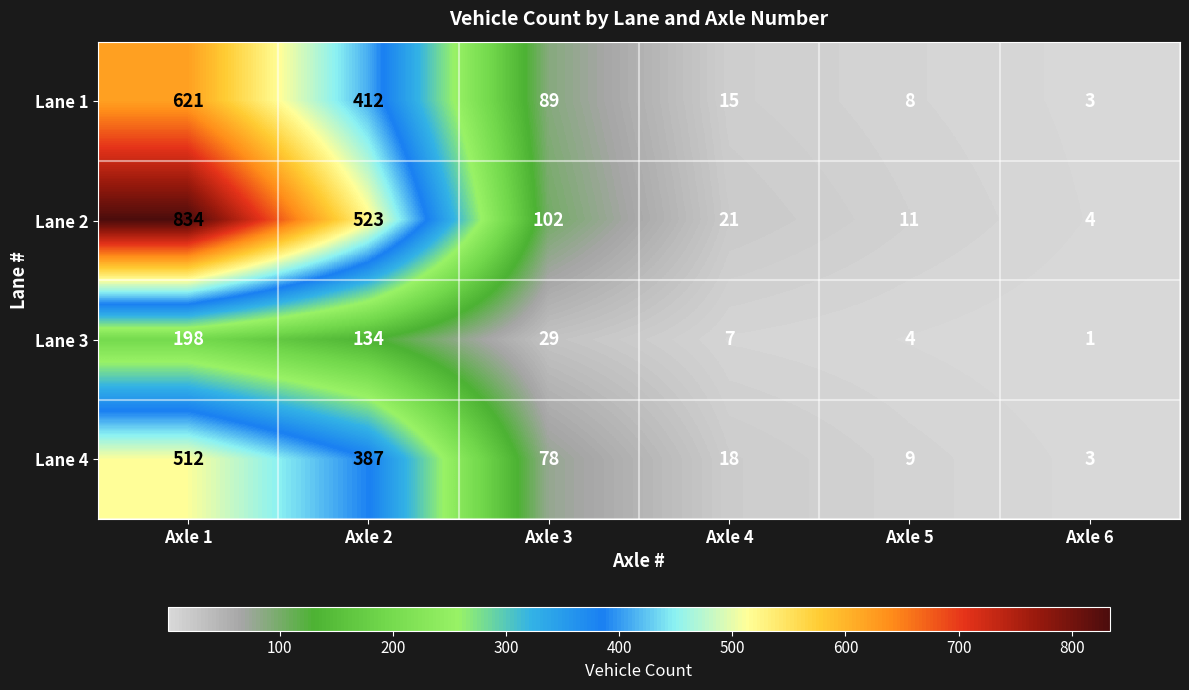

List the labels in order of Lane 3 value, largest first.

Axle 1, Axle 2, Axle 3, Axle 4, Axle 5, Axle 6